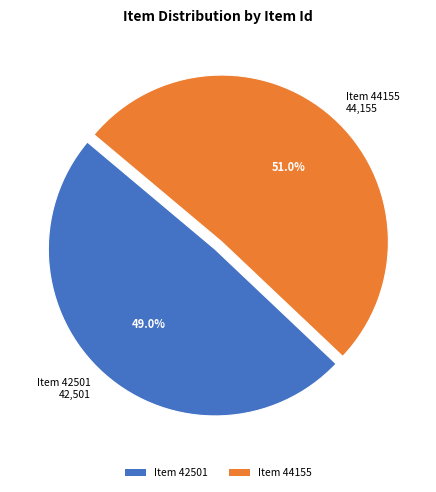

Does Item 44155 represent more than half of the total?

Yes